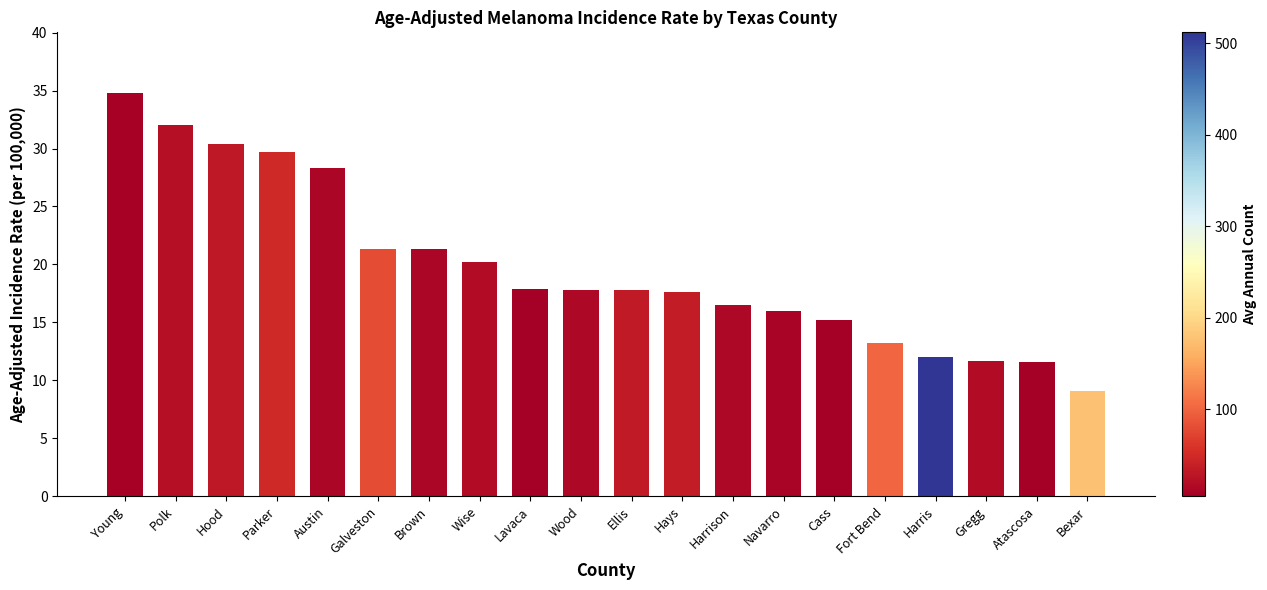

What is the minimum value shown in the chart?

9.1